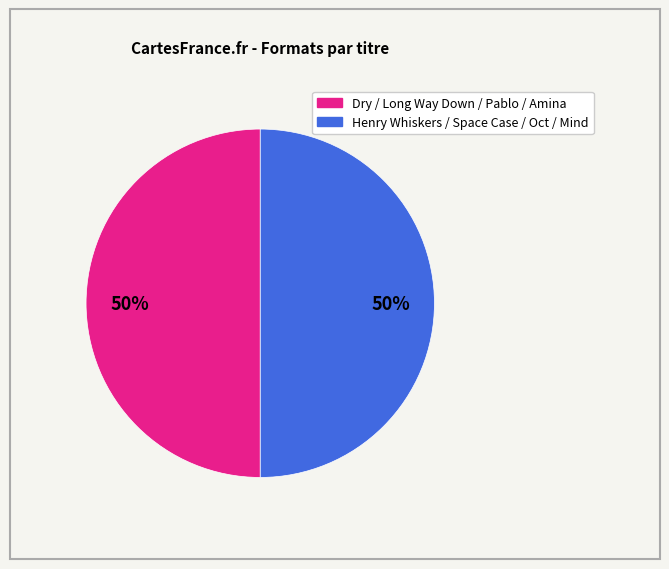

Count the number of slices in the pie.

2